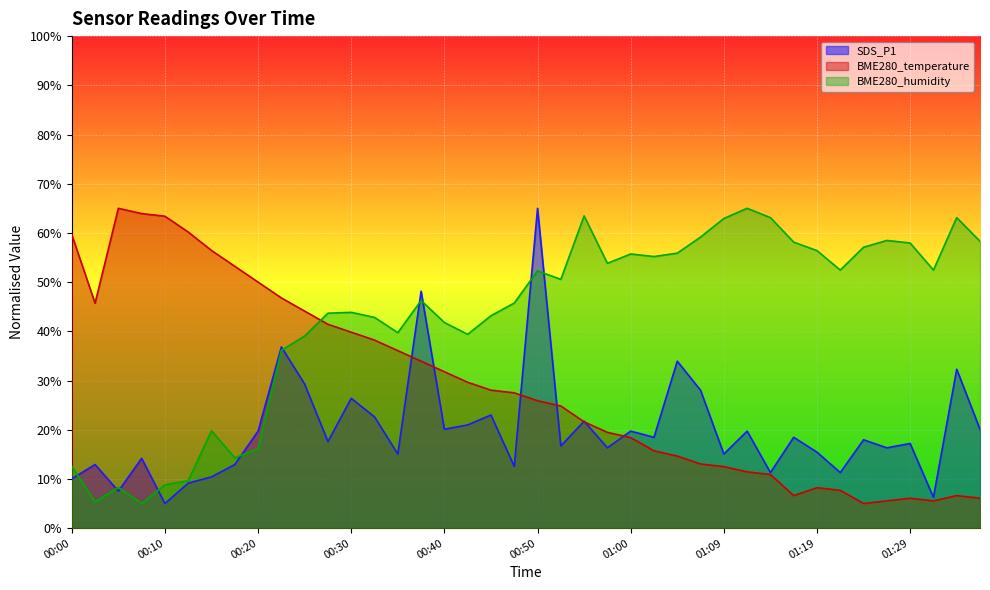

What is the difference between the BME280_humidity values at 00:57 and 01:27?

4.6